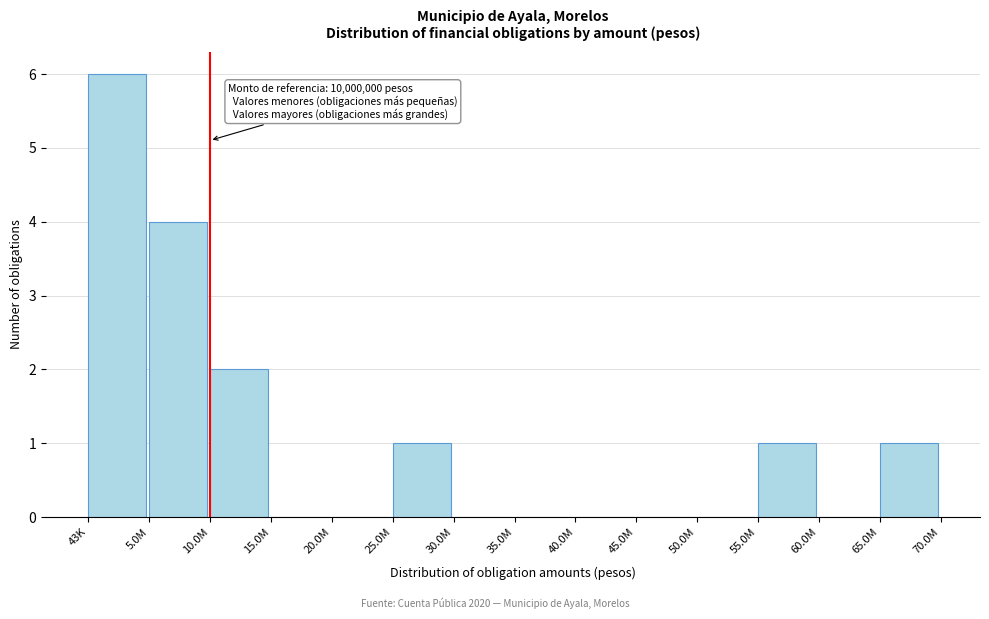

Reading left to right, list all the values displayed in this chart.

43K=6	5.0M=4	10.0M=2	15.0M=0	20.0M=0	25.0M=1	30.0M=0	35.0M=0	40.0M=0	45.0M=0	50.0M=0	55.0M=1	60.0M=0	65.0M=1